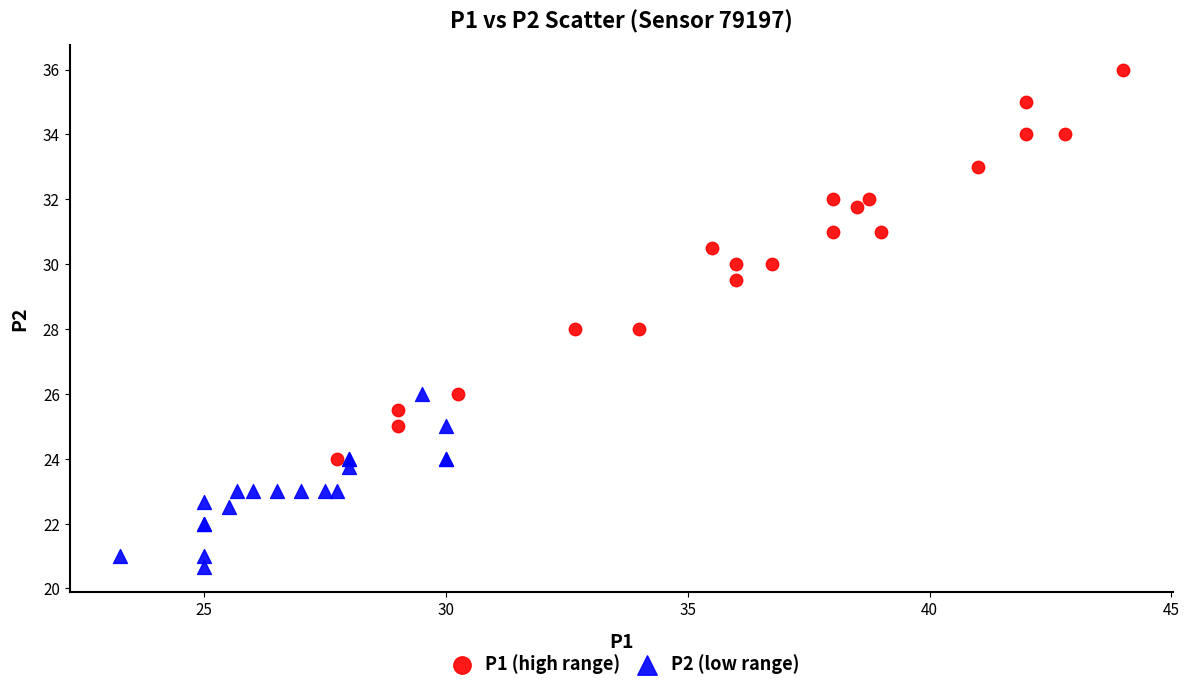

Which series contains the lowest Y value?

P2 (low range)